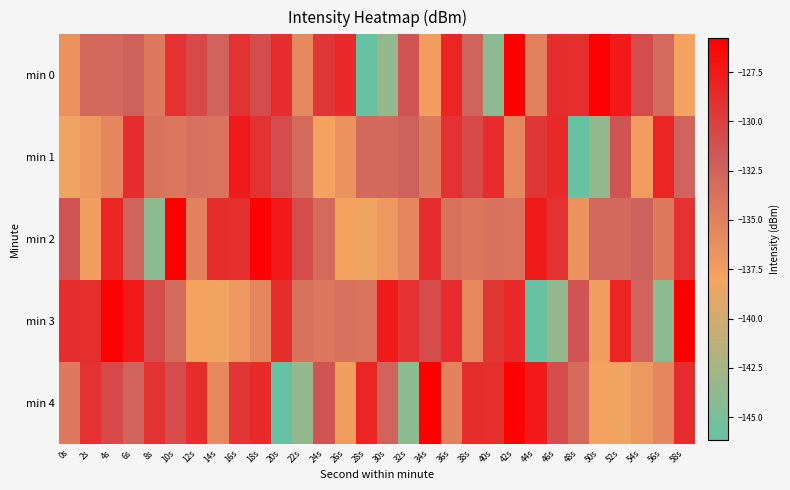

Reading left to right, transcribe all the data shown in this chart.

min 0: 0s=-136.6	2s=-132.9	4s=-133.0	6s=-132.3	8s=-134.4	10s=-129.1	12s=-130.6	14s=-132.5	16s=-129.2	18s=-130.9	20s=-128.7	22s=-135.7	24s=-129.4	26s=-128.6	28s=-146.1	30s=-143.5	32s=-131.4	34s=-137.5	36s=-128.2	38s=-132.5	40s=-143.9	42s=-125.8	44s=-135.1	46s=-128.9	48s=-128.9	50s=-126.1	52s=-127.5	54s=-131.0	56s=-133.2	58s=-137.9
min 1: 0s=-138.2	2s=-137.0	4s=-135.6	6s=-128.9	8s=-133.8	10s=-134.3	12s=-133.7	14s=-133.9	16s=-127.7	18s=-129.1	20s=-131.0	22s=-133.2	24s=-137.9	26s=-136.6	28s=-132.9	30s=-133.0	32s=-132.3	34s=-134.4	36s=-129.1	38s=-130.6	40s=-128.7	42s=-135.7	44s=-129.4	46s=-128.6	48s=-146.1	50s=-143.5	52s=-131.4	54s=-137.5	56s=-128.2	58s=-132.5
min 2: 0s=-131.4	2s=-137.5	4s=-128.2	6s=-132.5	8s=-143.9	10s=-125.8	12s=-135.1	14s=-128.9	16s=-128.9	18s=-126.1	20s=-127.5	22s=-131.0	24s=-133.2	26s=-137.9	28s=-138.2	30s=-137.0	32s=-135.6	34s=-128.9	36s=-133.8	38s=-134.3	40s=-133.7	42s=-133.9	44s=-127.7	46s=-129.1	48s=-136.6	50s=-132.9	52s=-133.0	54s=-132.3	56s=-134.4	58s=-129.1
min 3: 0s=-128.9	2s=-128.9	4s=-126.1	6s=-127.5	8s=-131.0	10s=-133.2	12s=-137.9	14s=-138.2	16s=-137.0	18s=-135.6	20s=-128.9	22s=-133.8	24s=-134.3	26s=-133.7	28s=-133.9	30s=-127.7	32s=-129.1	34s=-130.9	36s=-128.7	38s=-135.7	40s=-129.4	42s=-128.6	44s=-146.1	46s=-143.5	48s=-131.4	50s=-137.5	52s=-128.2	54s=-132.5	56s=-143.9	58s=-125.8
min 4: 0s=-134.4	2s=-129.1	4s=-130.6	6s=-132.5	8s=-129.2	10s=-130.9	12s=-128.7	14s=-135.7	16s=-129.4	18s=-128.6	20s=-146.1	22s=-143.5	24s=-131.4	26s=-137.5	28s=-128.2	30s=-132.5	32s=-143.9	34s=-125.8	36s=-135.1	38s=-128.9	40s=-128.9	42s=-126.1	44s=-127.5	46s=-131.0	48s=-133.2	50s=-137.9	52s=-138.2	54s=-137.0	56s=-135.6	58s=-128.9